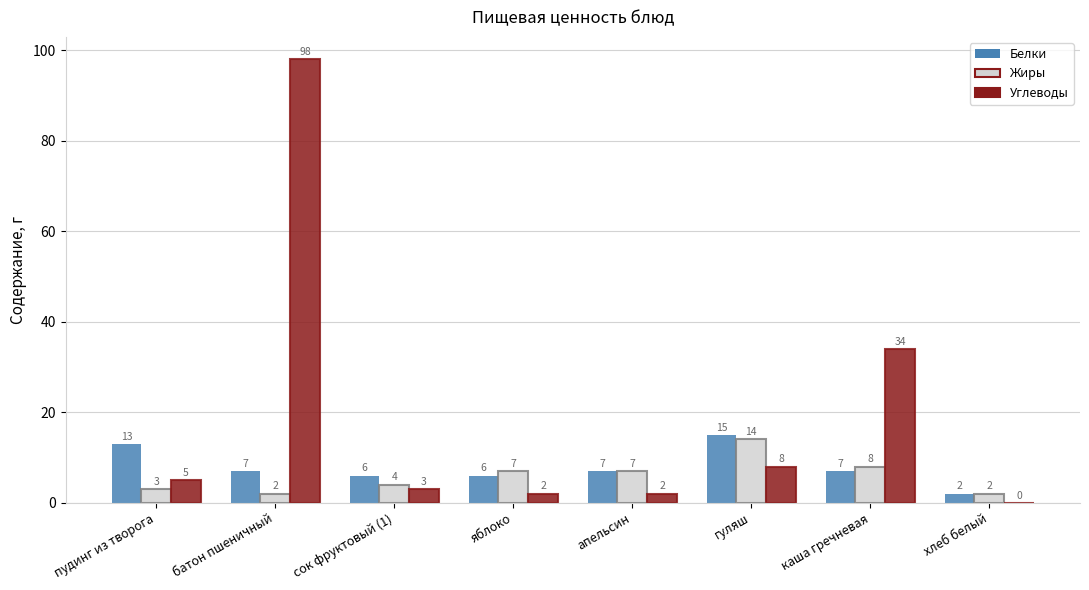

What is the spread (max minus min) of values at каша гречневая?

27